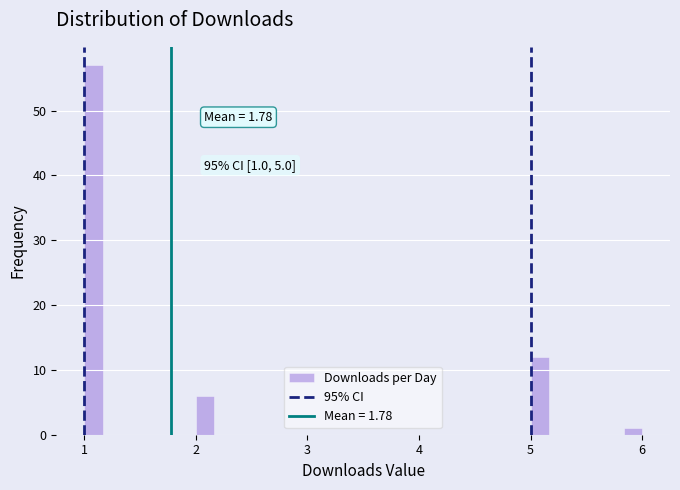

Around what value on the x-axis is the tallest bar? Give the approximate position of its centre, as read against the axis.

1.1